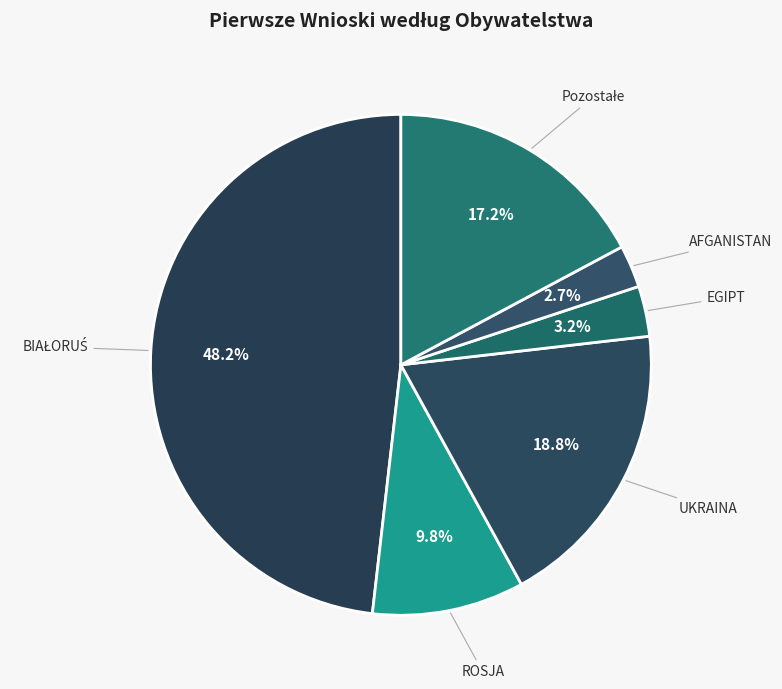

What is the smallest slice in the pie chart?

AFGANISTAN